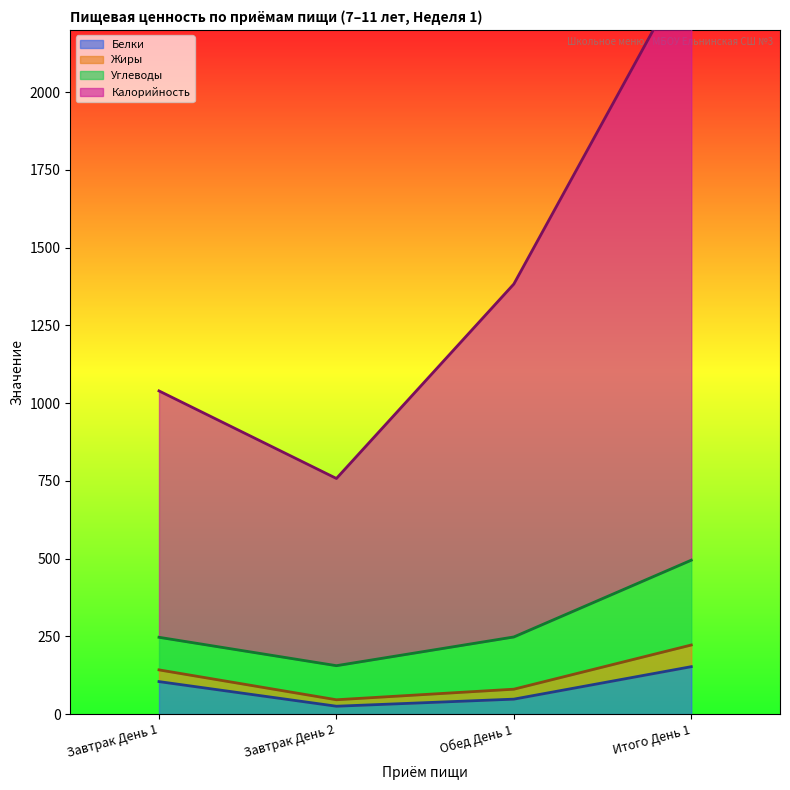

What is the label of the 4th point from the left?

Итого День 1